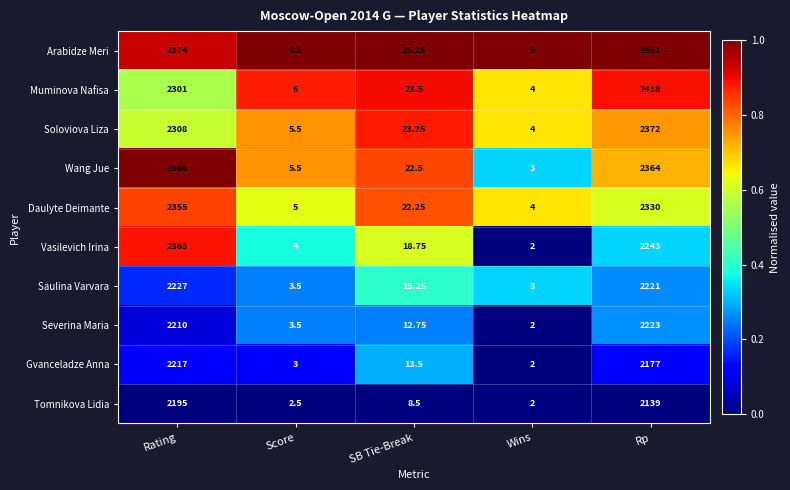

Which series has the widest spread of values?

Arabidze Meri